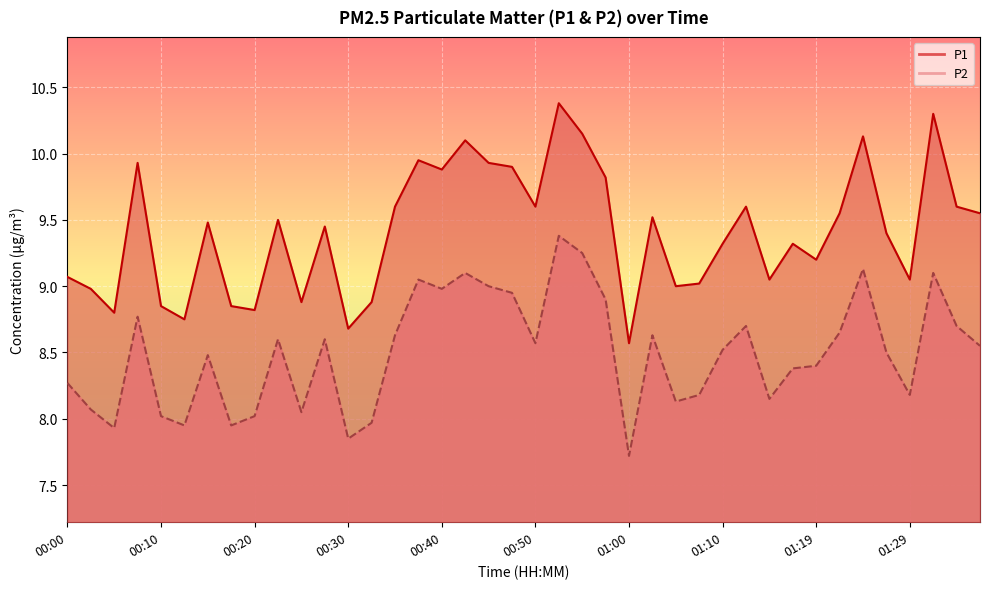

In P2, how many points are higher than both neighbors (excluding endpoints)?

11